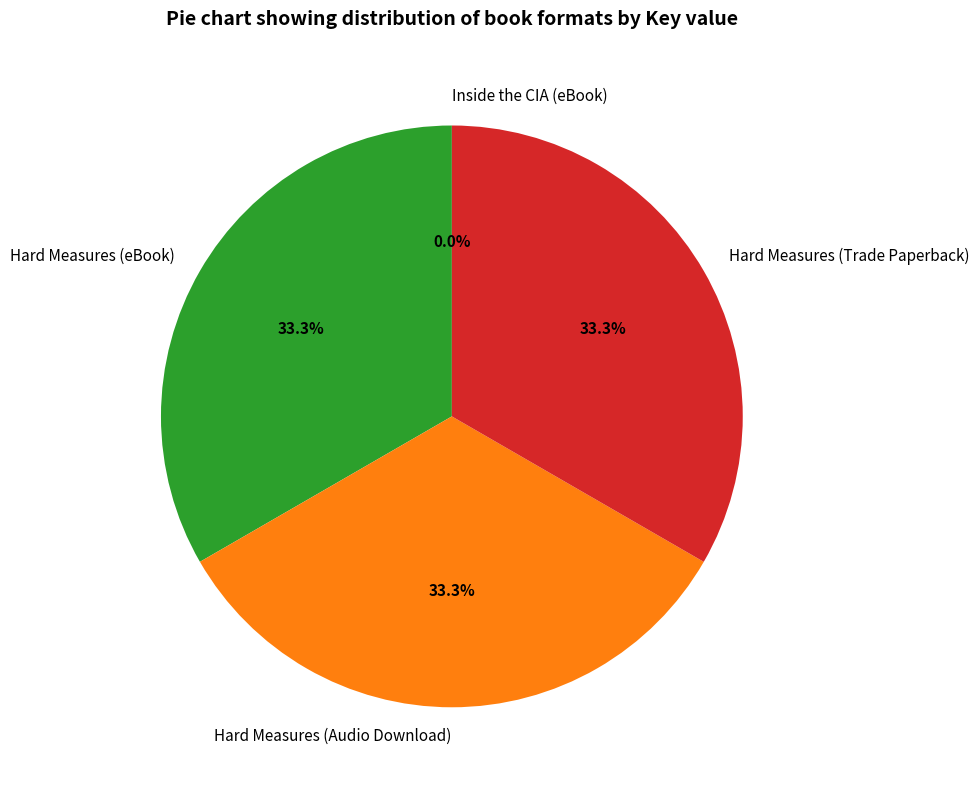

Is the sum of Hard Measures (eBook) and Hard Measures (Trade Paperback) greater than half?

Yes